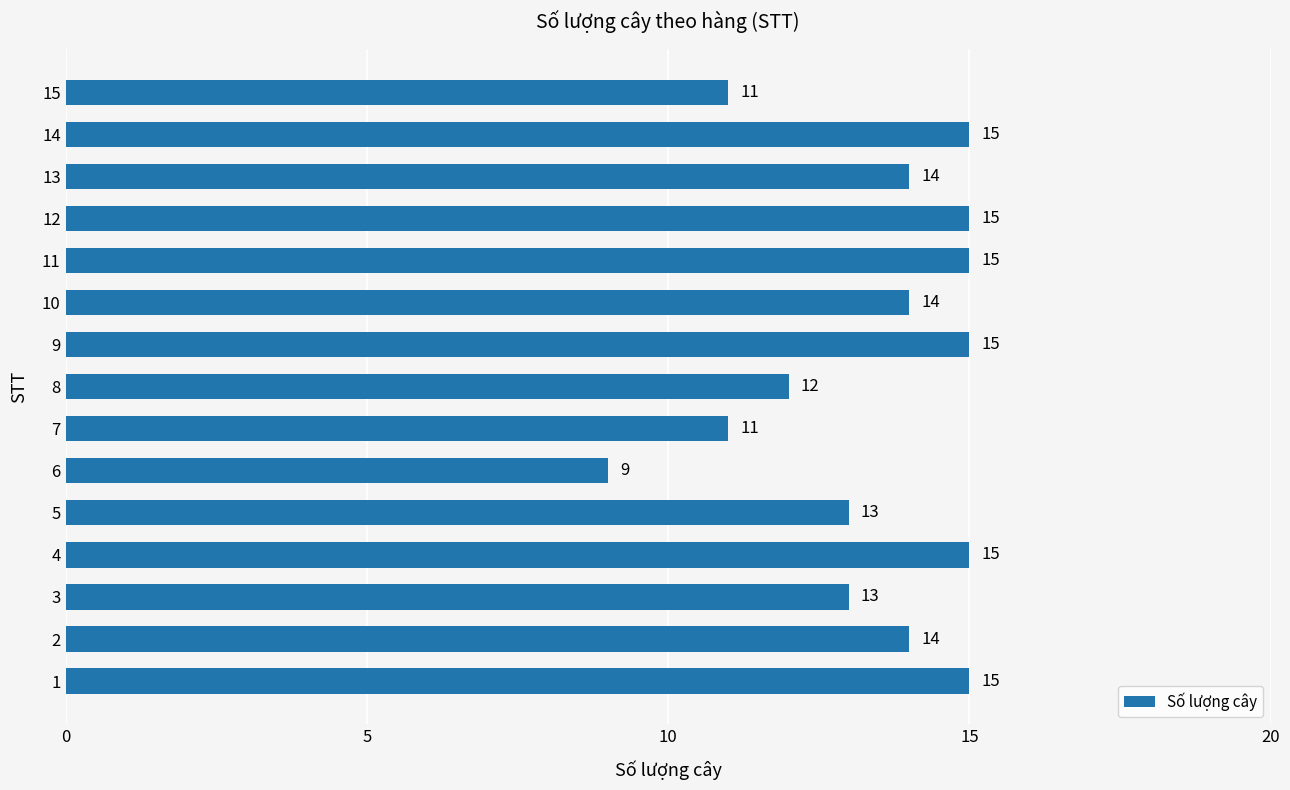

Reading top to bottom, transcribe all the data shown in this chart.

15=11	14=15	13=14	12=15	11=15	10=14	9=15	8=12	7=11	6=9	5=13	4=15	3=13	2=14	1=15